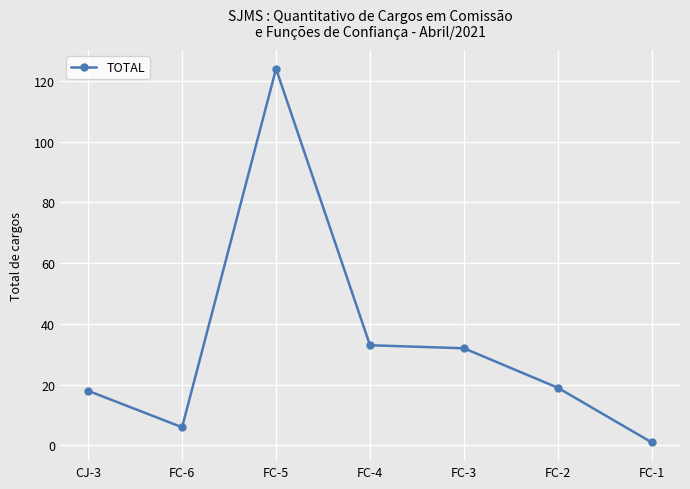

What is the value of the 1st point from the left?

18